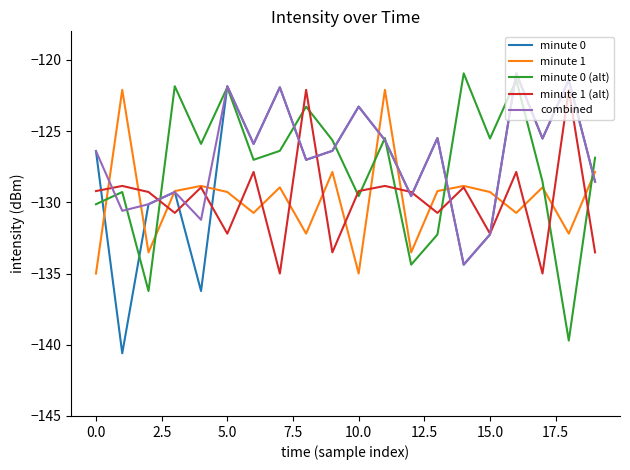

True or false: minute 0 (alt) and minute 1 intersect in this chart.

True